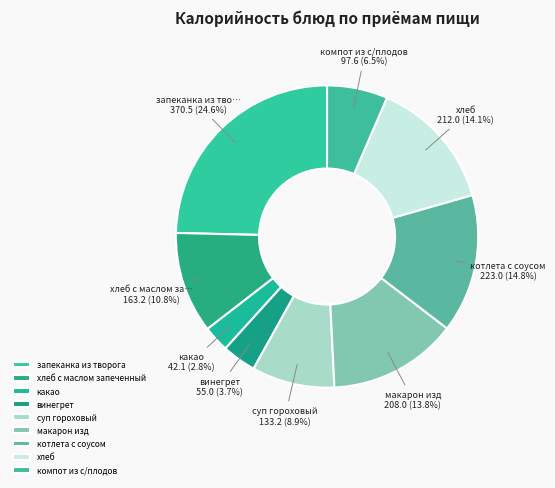

Rank the categories by value from lowest to highest.

какао, винегрет, компот из с/плодов, суп гороховый, хлеб с маслом запеченный, макарон изд, хлеб, котлета с соусом, запеканка из творога